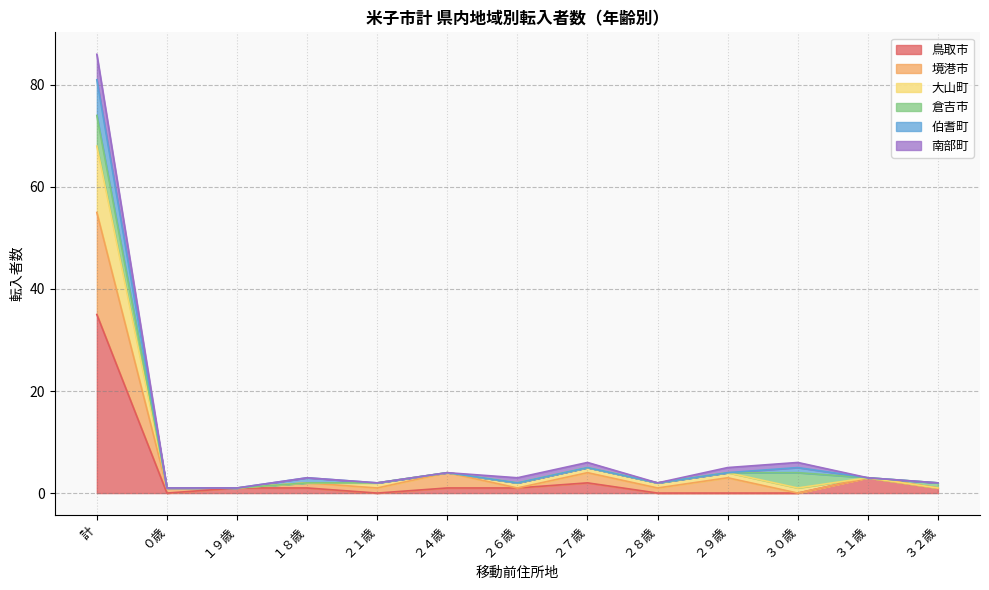

What is the highest value of the 鳥取市 series?

35